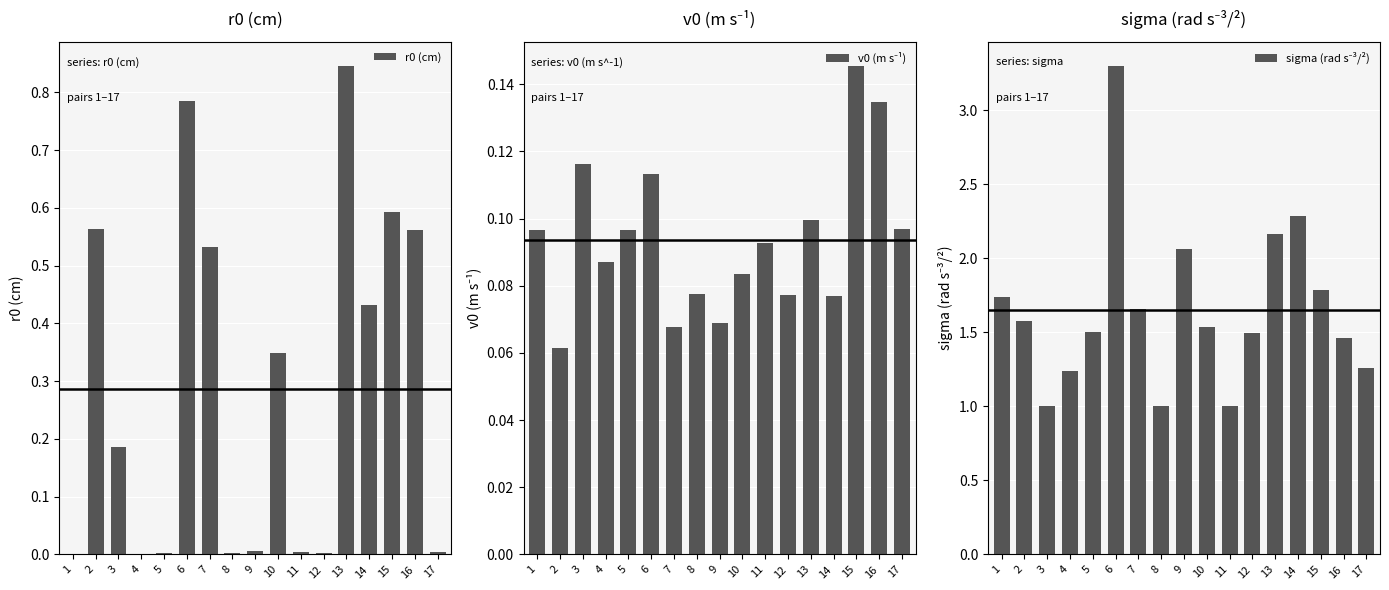

Rank the series by their maximum value, from lowest to highest.

v0 (m s⁻¹), r0 (cm), sigma (rad s⁻³/²)